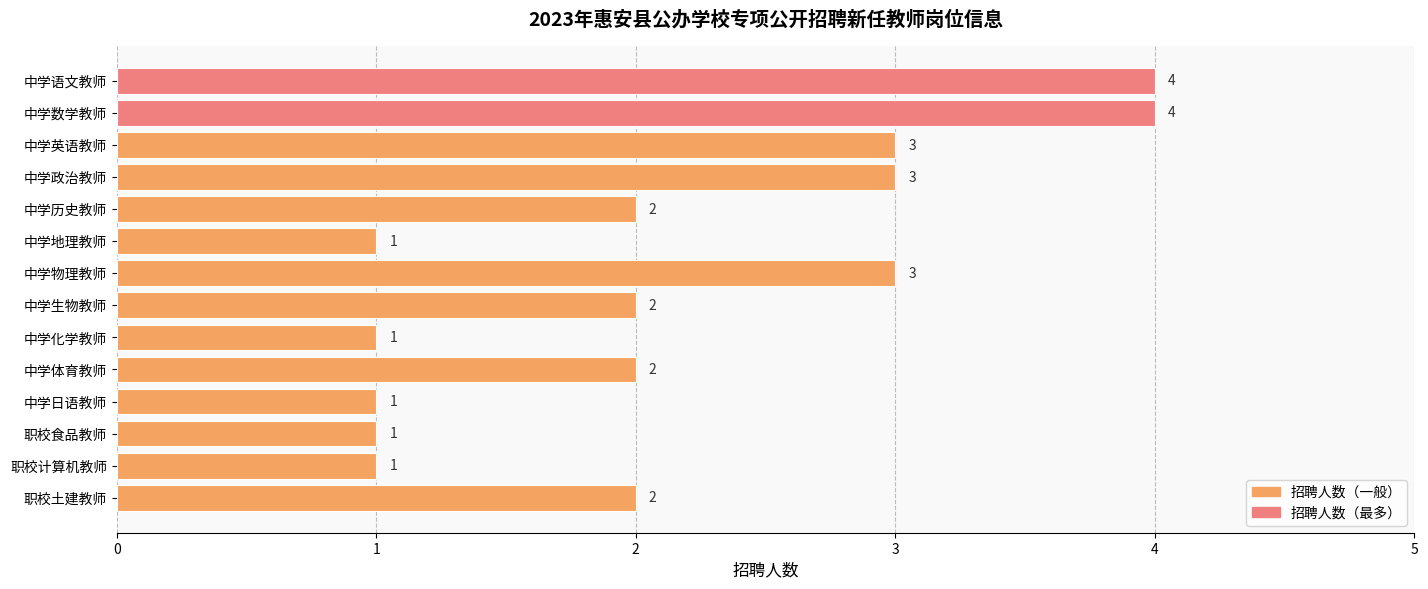

What is the minimum value shown in the chart?

1